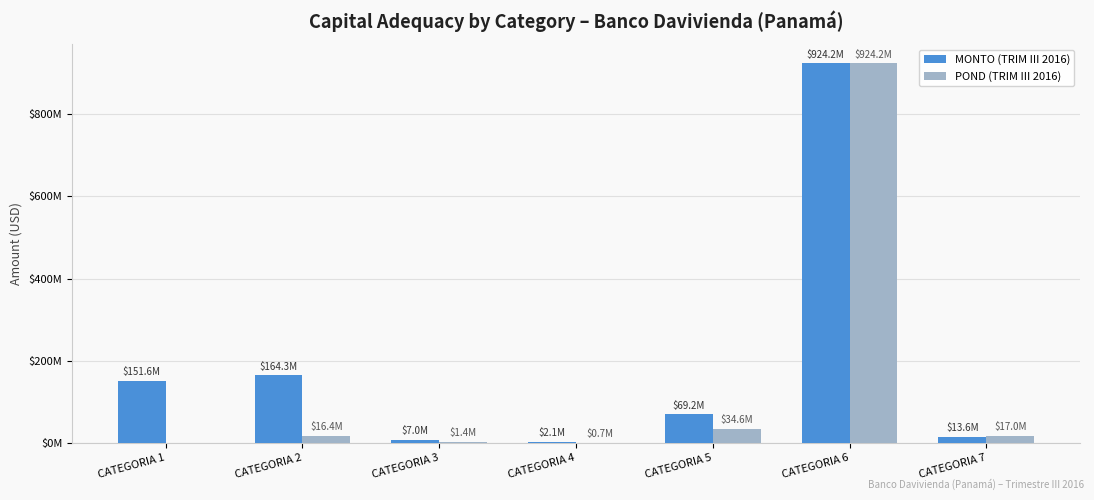

Which has a higher value, CATEGORIA 5 or CATEGORIA 3?

CATEGORIA 5